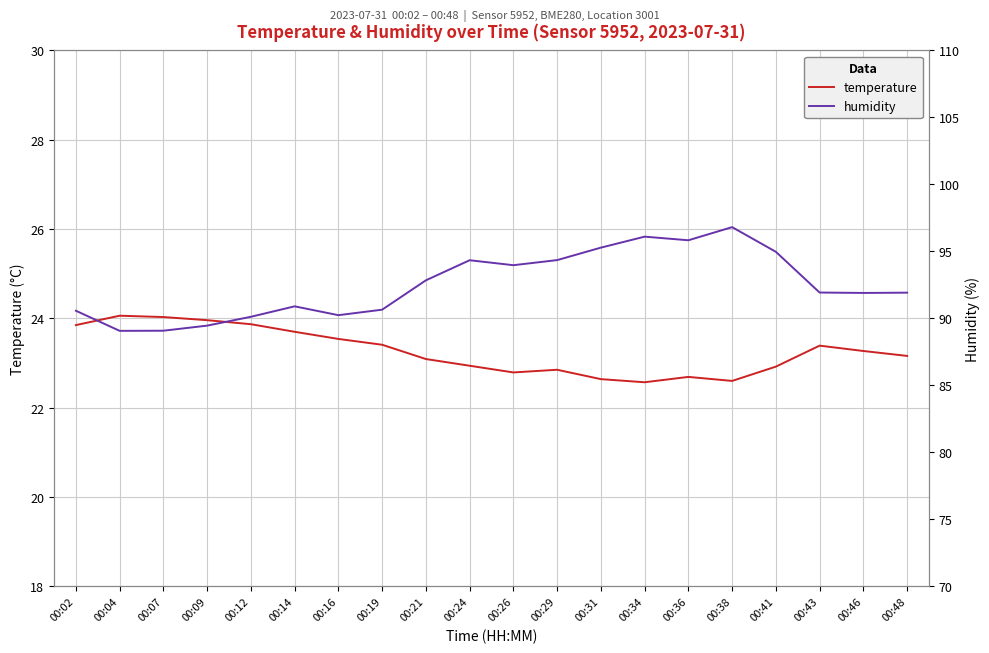

At which label does temperature reach its minimum?

00:34